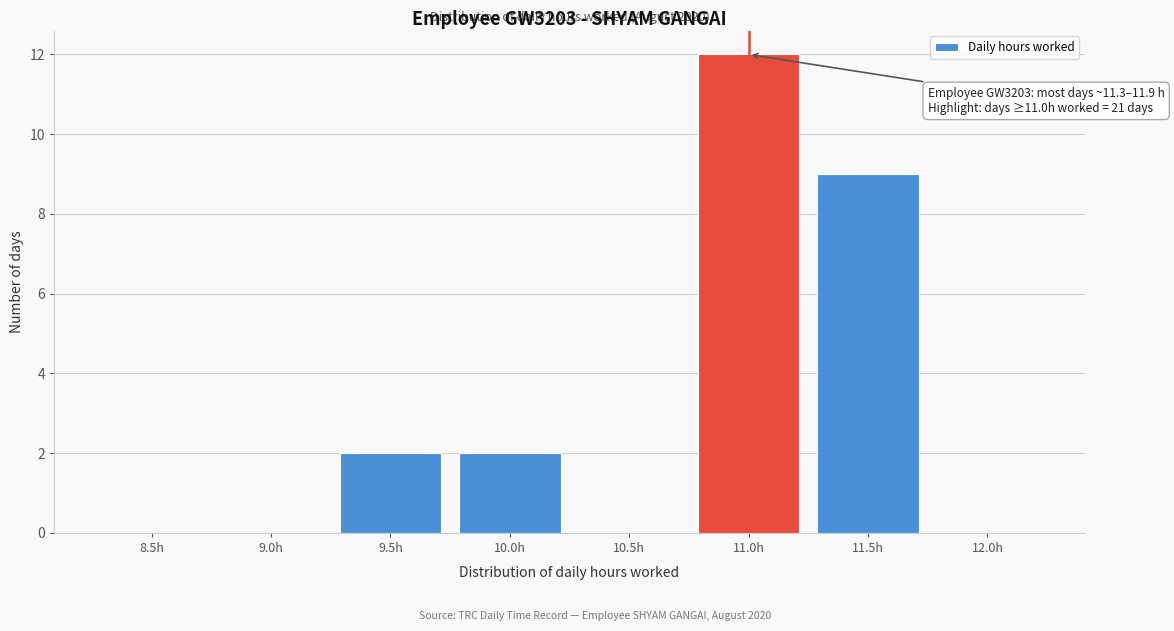

Reading right to left, extract all data points from this chart.

12.0h=0	11.5h=9	11.0h=12	10.5h=0	10.0h=2	9.5h=2	9.0h=0	8.5h=0